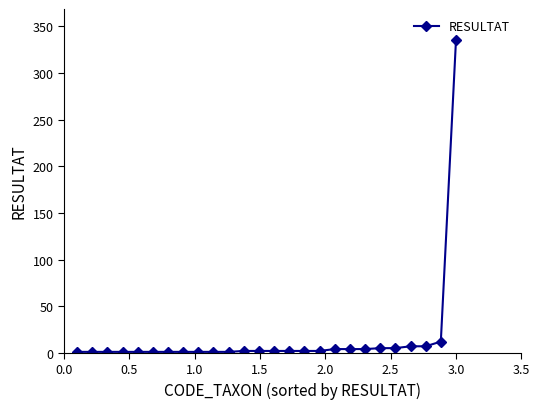

What is the smallest value displayed?

1